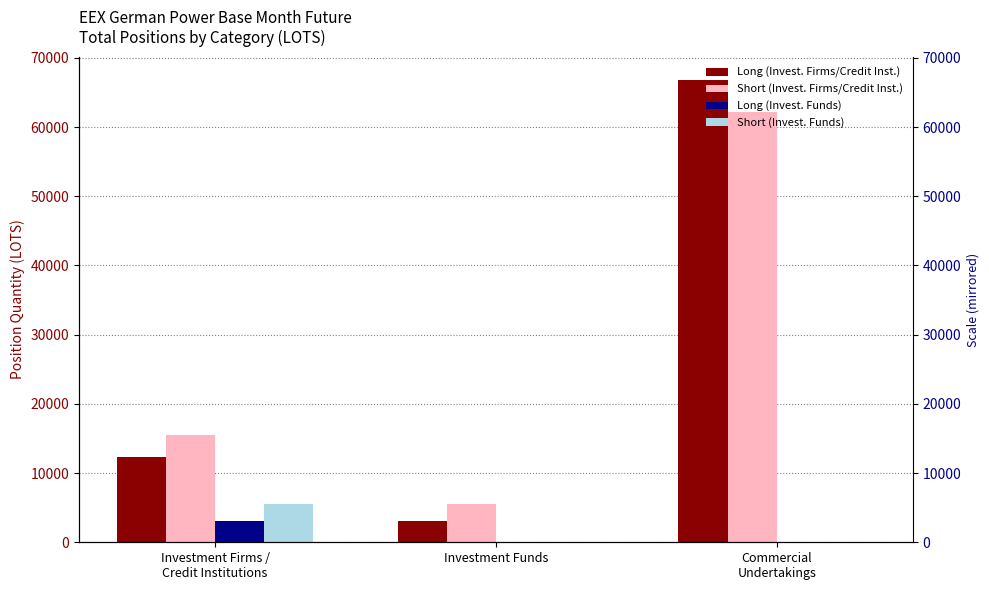

How many groups of bars are there?

3